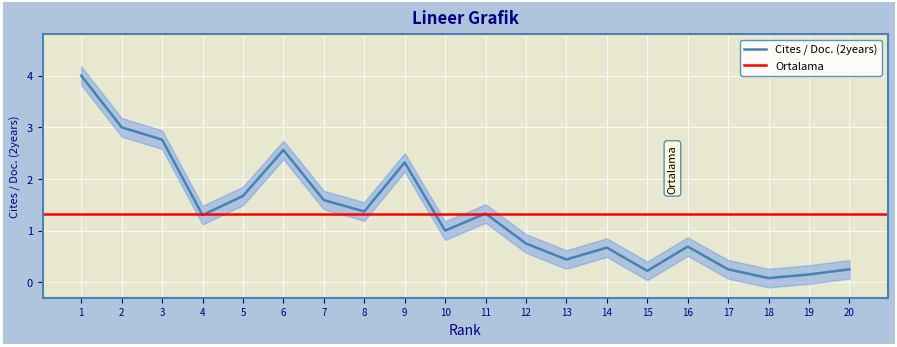

Where is the first local minimum?

4